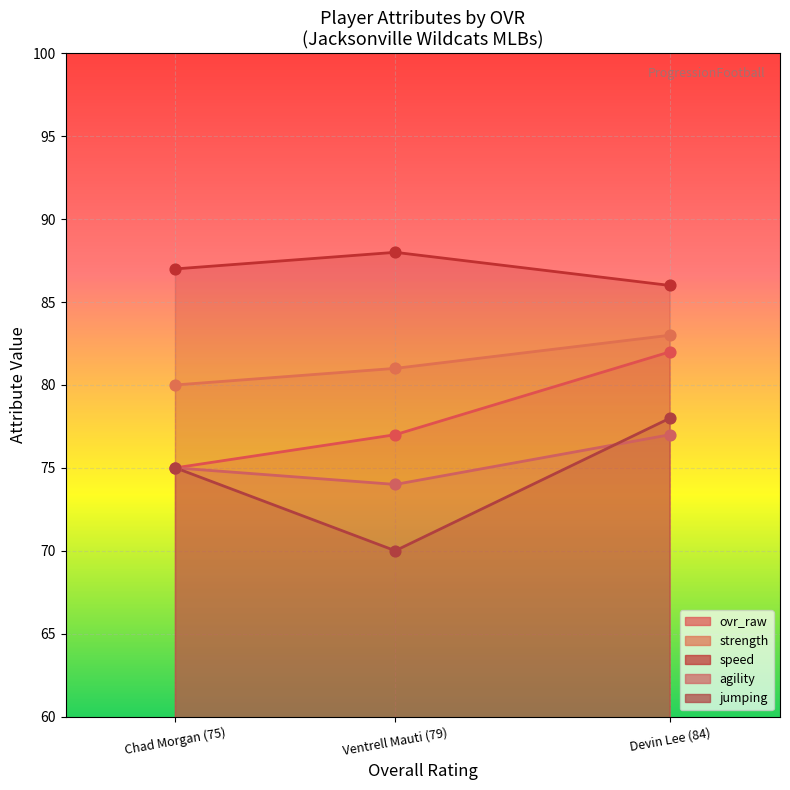

What is the total value across all series at Chad Morgan (75)?

392